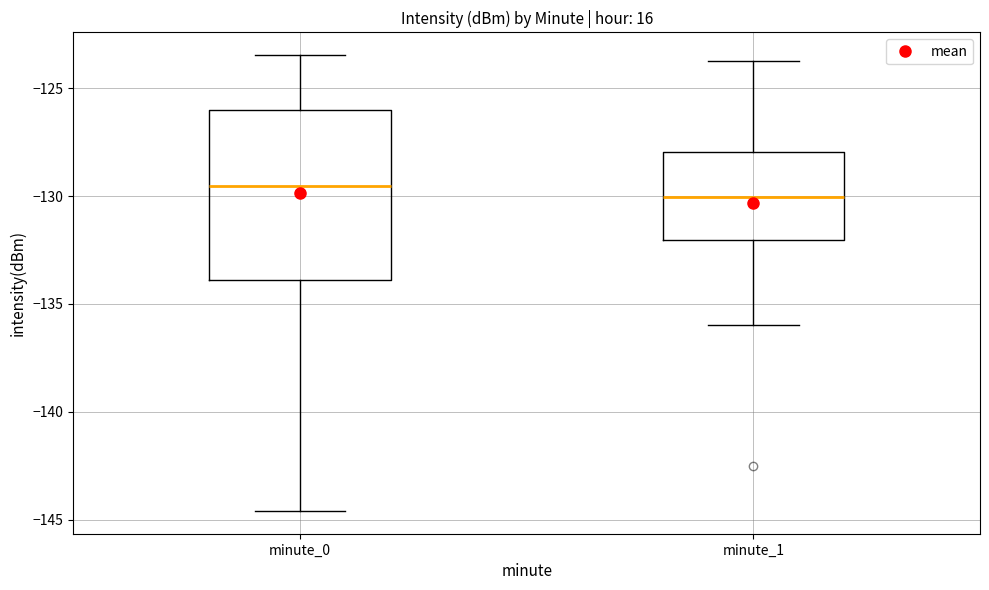

Reading left to right, transcribe this box plot: for each box, give where its median line is, the range the box spans, and where its two whiskers end, as read against the y-axis. The values are not printed on the chart, so give them approximately, as read against the axis.

minute_0: median -129.5, box -134.0 to -126.0, whiskers -144.5 to -123.5
minute_1: median -130.0, box -132.0 to -128.0, whiskers -136.0 to -123.5